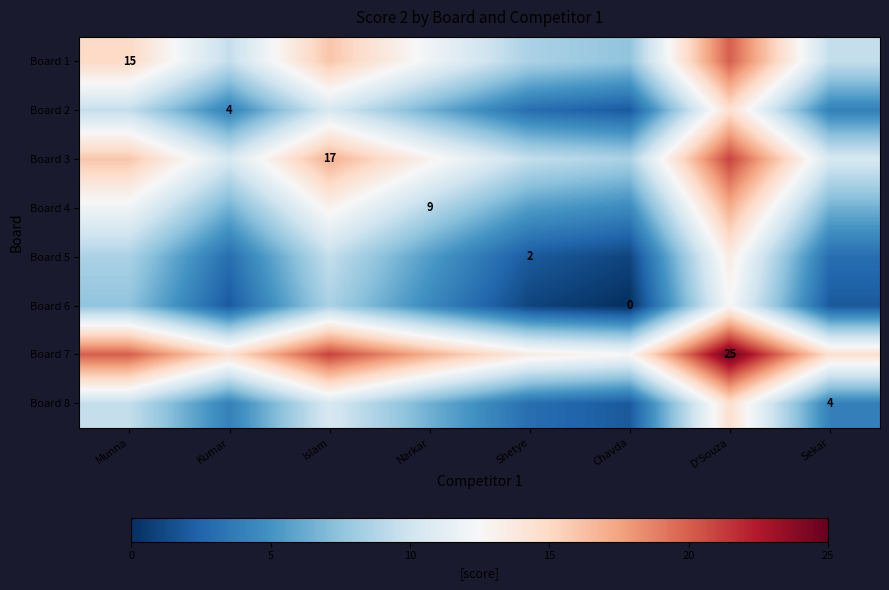

The value of Board 2 at Kumar is 6.8. True or false?

False